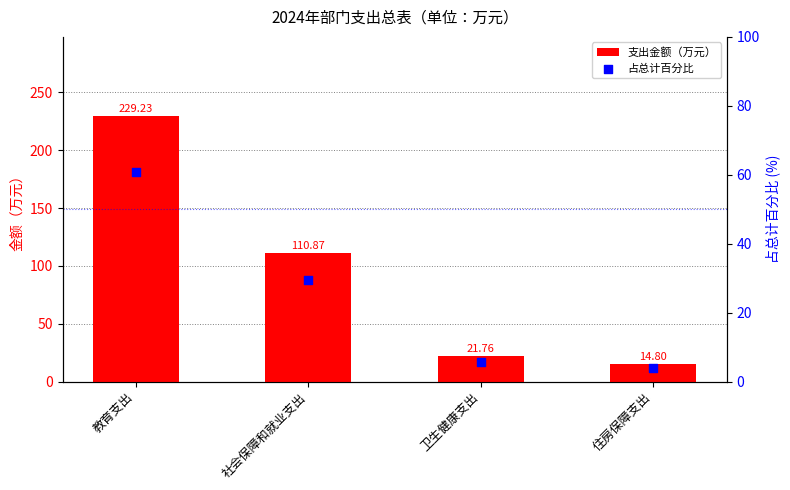

Which series has the largest Y range (max minus min)?

支出金额（万元）